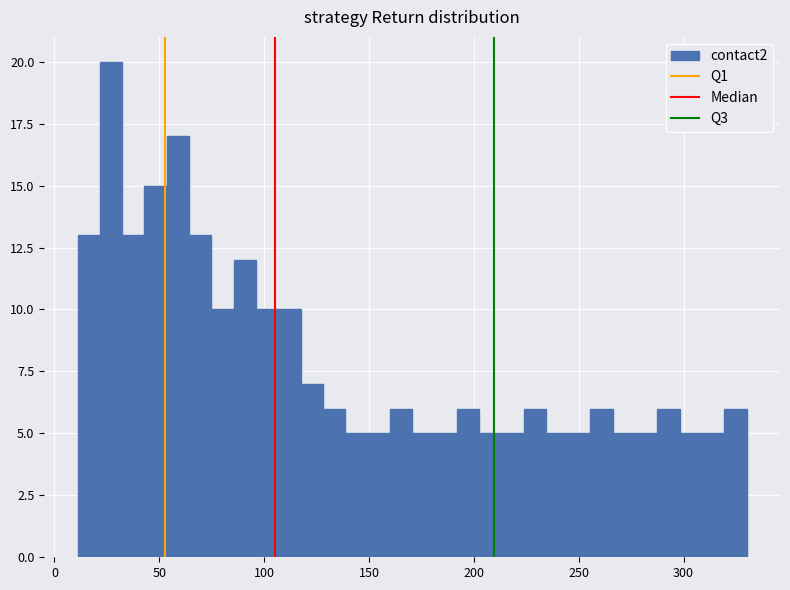

Read against the x-axis, roughly where is the centre of the tallest bar?

25